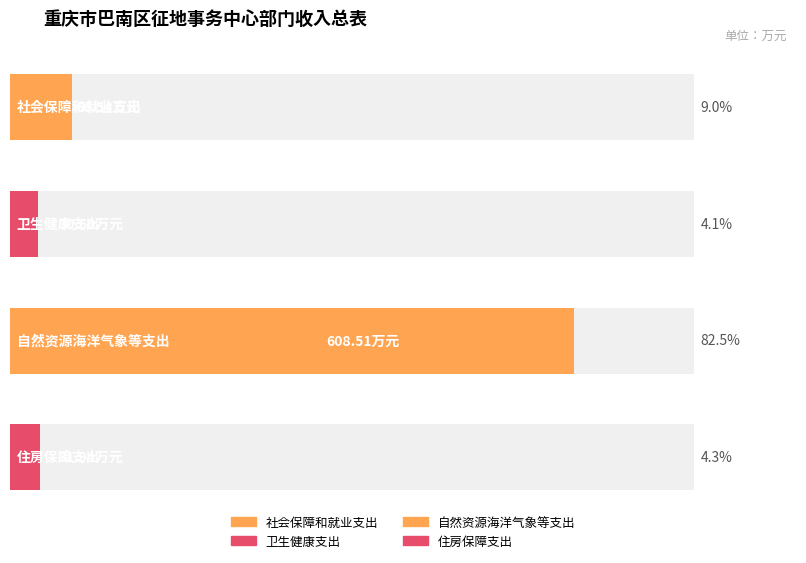

What is the lowest value of the 一般公共预算拨款收入 series?

30.6